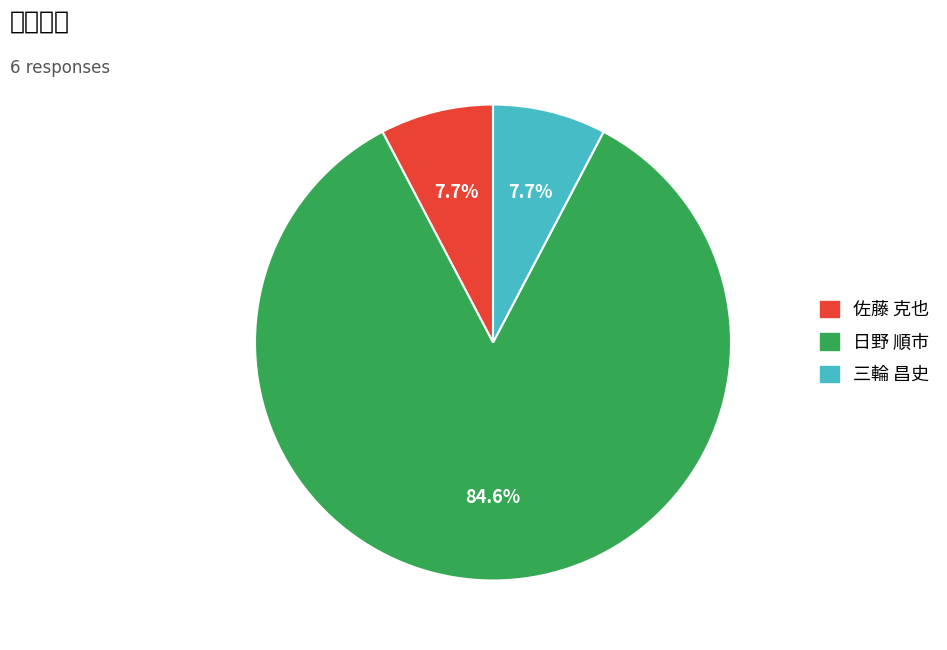

Is there any slice that represents more than half of the pie?

Yes